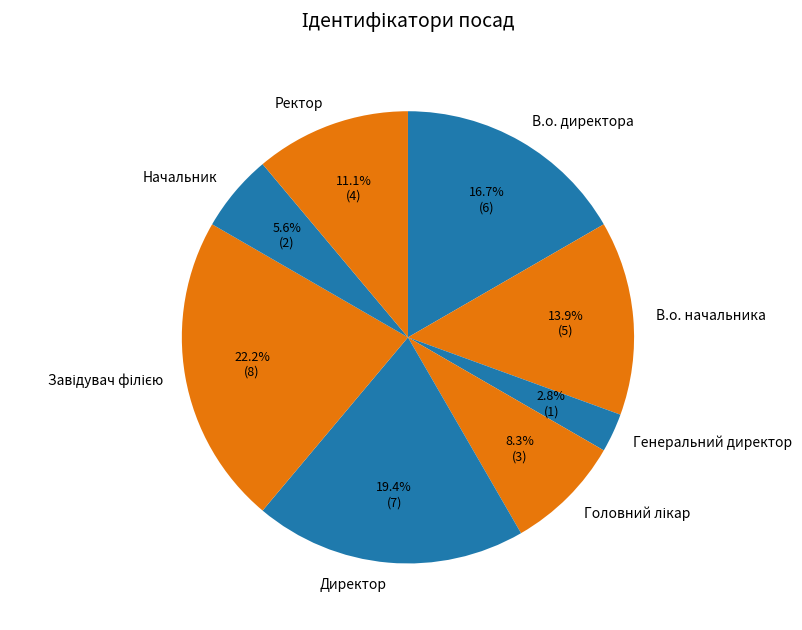

To the nearest percent, what is the difference between the largest and smallest slice percentages?

19%